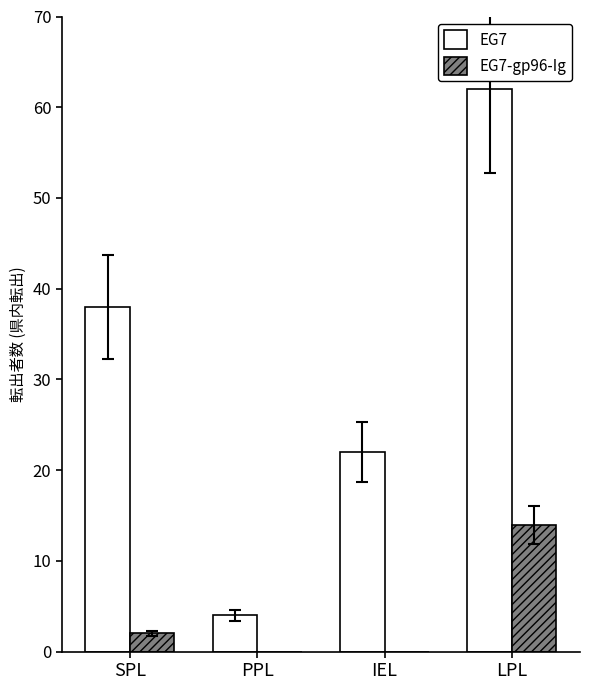

Reading left to right, what are all the values shown in this chart?

EG7: SPL=38	PPL=4	IEL=22	LPL=62
EG7-gp96-Ig: SPL=2	PPL=0	IEL=0	LPL=14